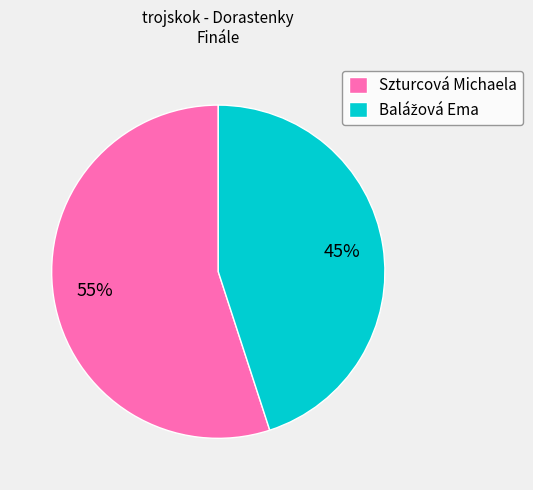

Is it true that Szturcová Michaela is 63% of the pie?

False